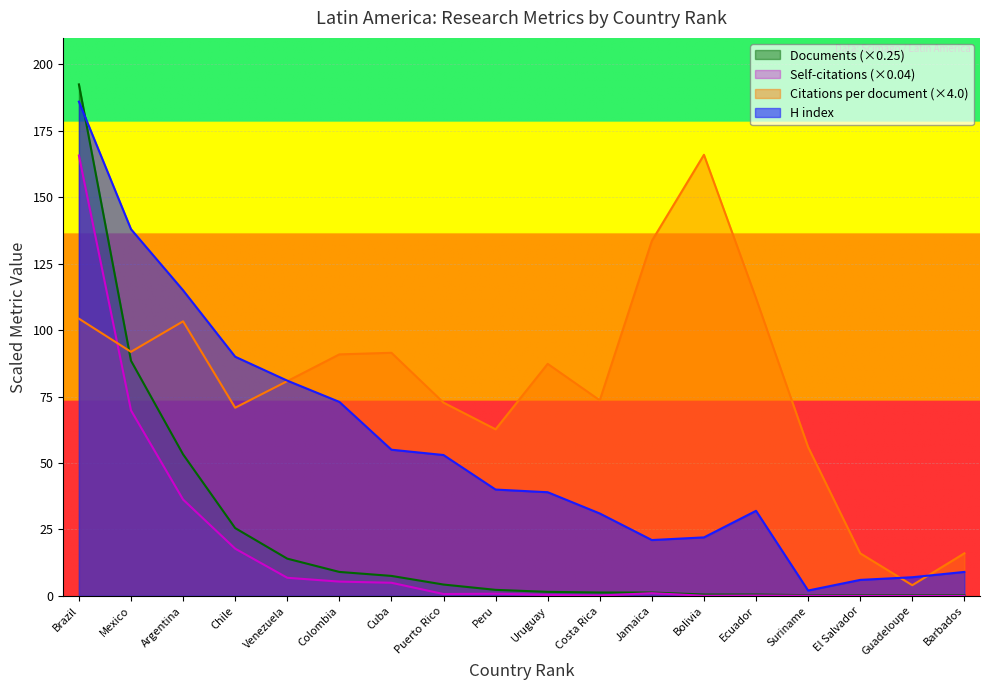

At which category is the sum across all series the highest?

Brazil